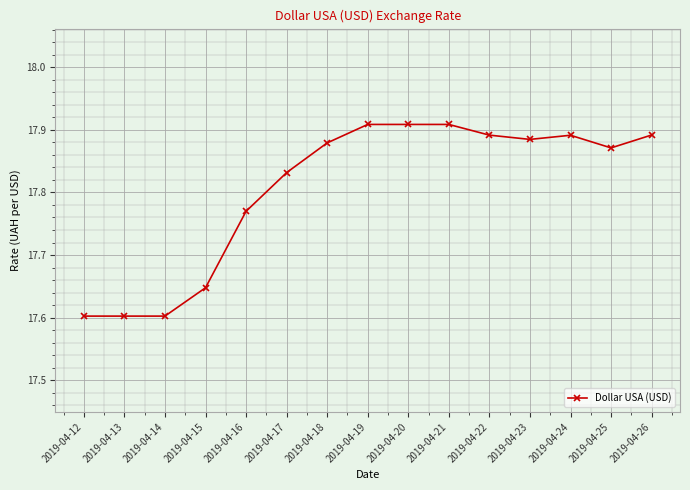

What is the ratio of the value at 2019-04-21 to the value at 2019-04-20?

1.0